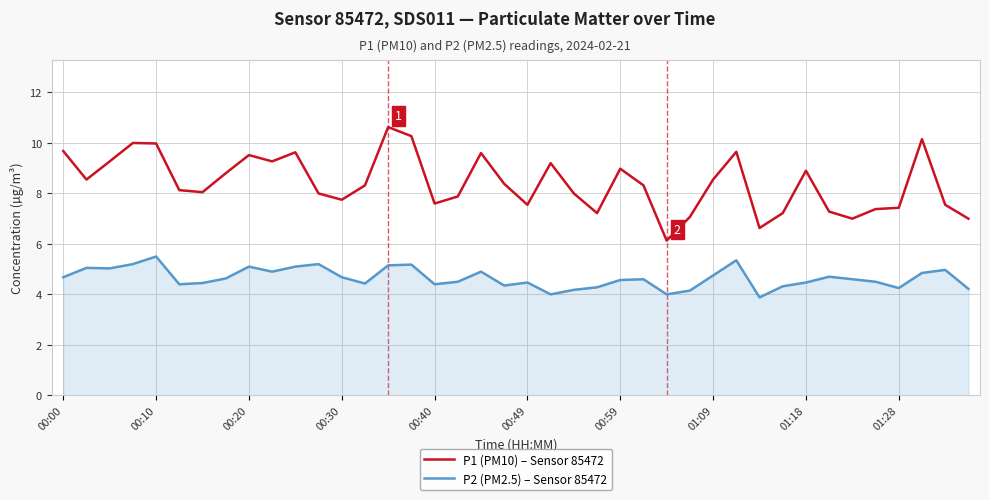

True or false: P2 (PM2.5) – Sensor 85472 and P1 (PM10) – Sensor 85472 intersect in this chart.

False